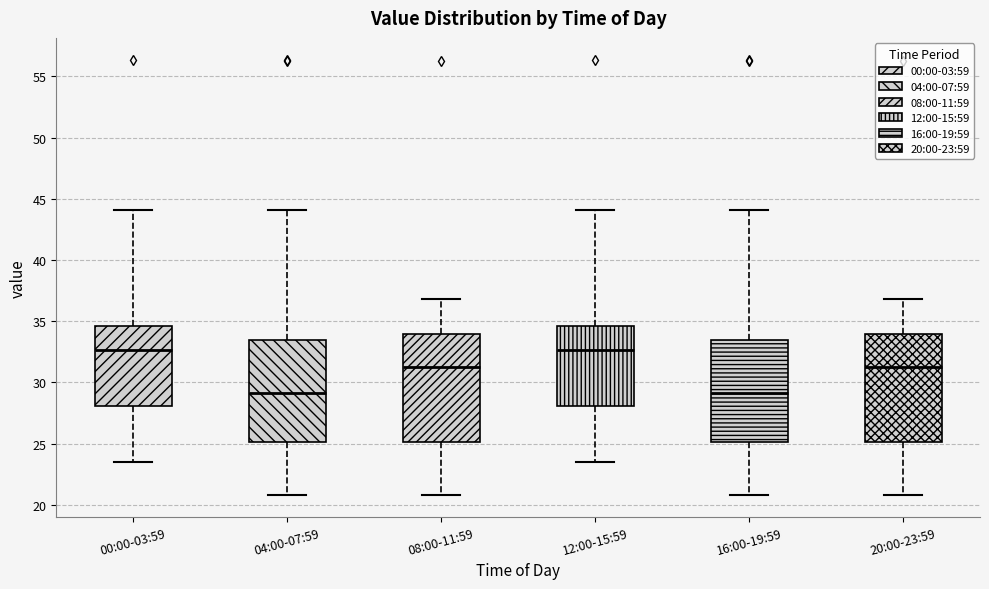

Reading left to right, read every box against the y-axis: the position of its median line, the range the box covers, and the ends of its whiskers. The values are not printed on the chart, so give them approximately, as read against the axis.

00:00-03:59: median 32.5, box 28.0 to 34.5, whiskers 23.5 to 44.0
04:00-07:59: median 29.0, box 25.0 to 33.5, whiskers 21.0 to 44.0
08:00-11:59: median 31.0, box 25.0 to 34.0, whiskers 21.0 to 37.0
12:00-15:59: median 32.5, box 28.0 to 34.5, whiskers 23.5 to 44.0
16:00-19:59: median 29.0, box 25.0 to 33.5, whiskers 21.0 to 44.0
20:00-23:59: median 31.0, box 25.0 to 34.0, whiskers 21.0 to 37.0